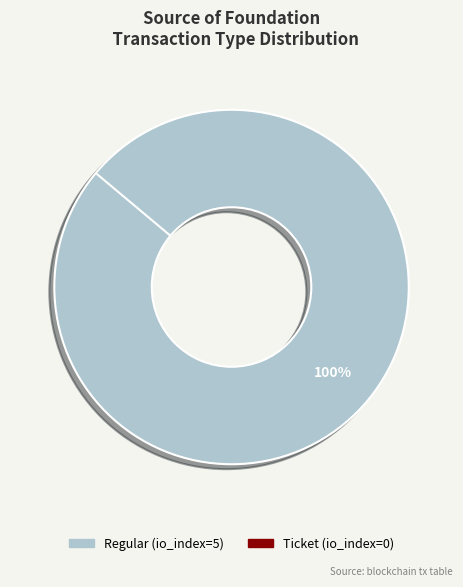

Do Ticket and Regular together represent more than half of the pie?

Yes